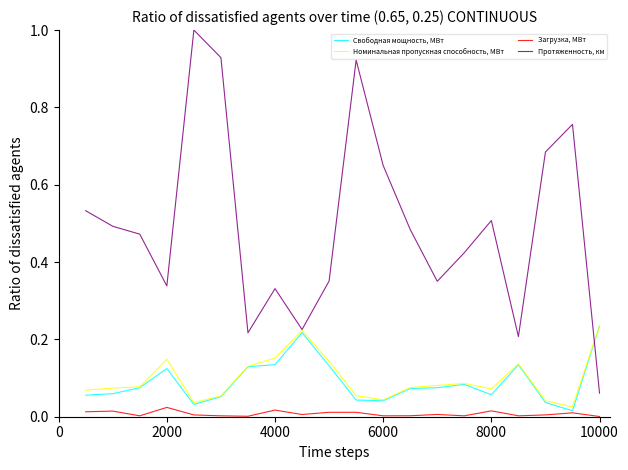

How many lines are shown in the chart?

4